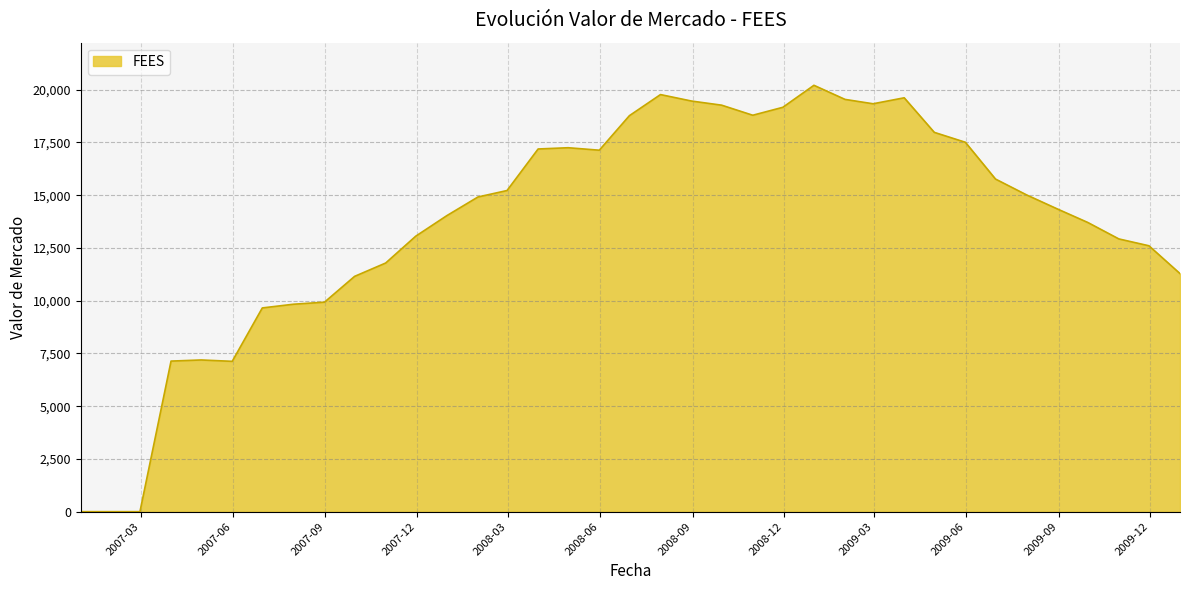

What is the difference between the maximum and minimum values?

20210.7